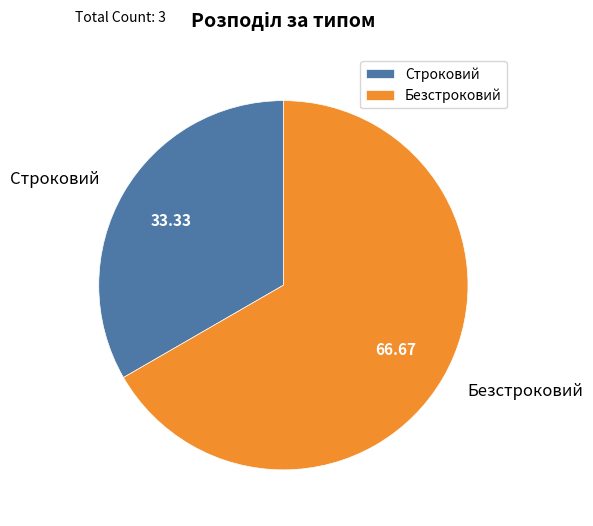

What is the ratio of the value at Строковий to the value at Безстроковий?

0.5